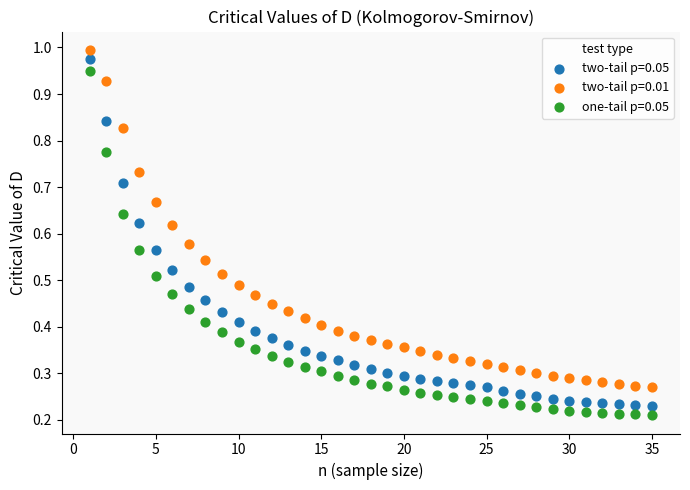

Which series has the widest spread of Y values?

two-tail p=0.05